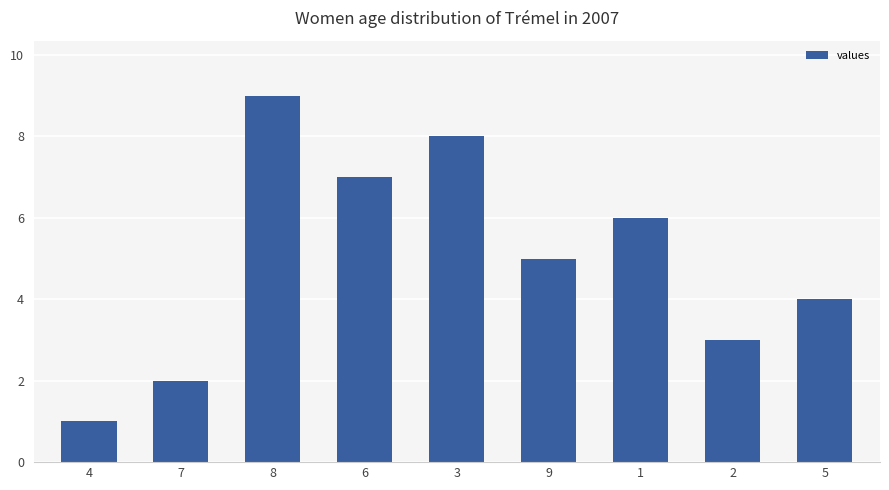

What is the ratio of the value at 6 to the value at 2?

2.3